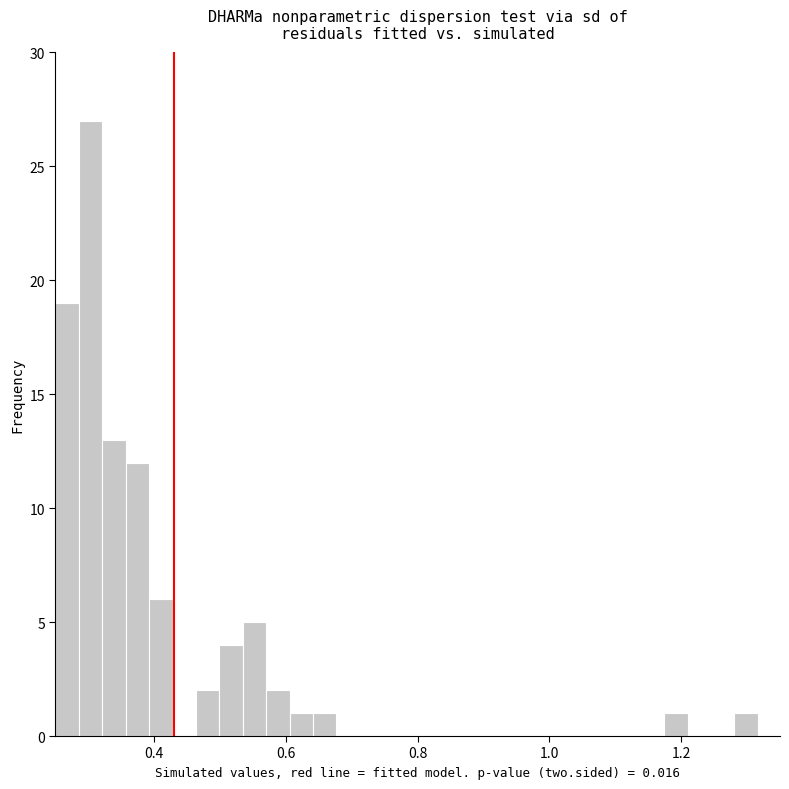

Around what value on the x-axis is the tallest bar? Give the approximate position of its centre, as read against the axis.

0.30